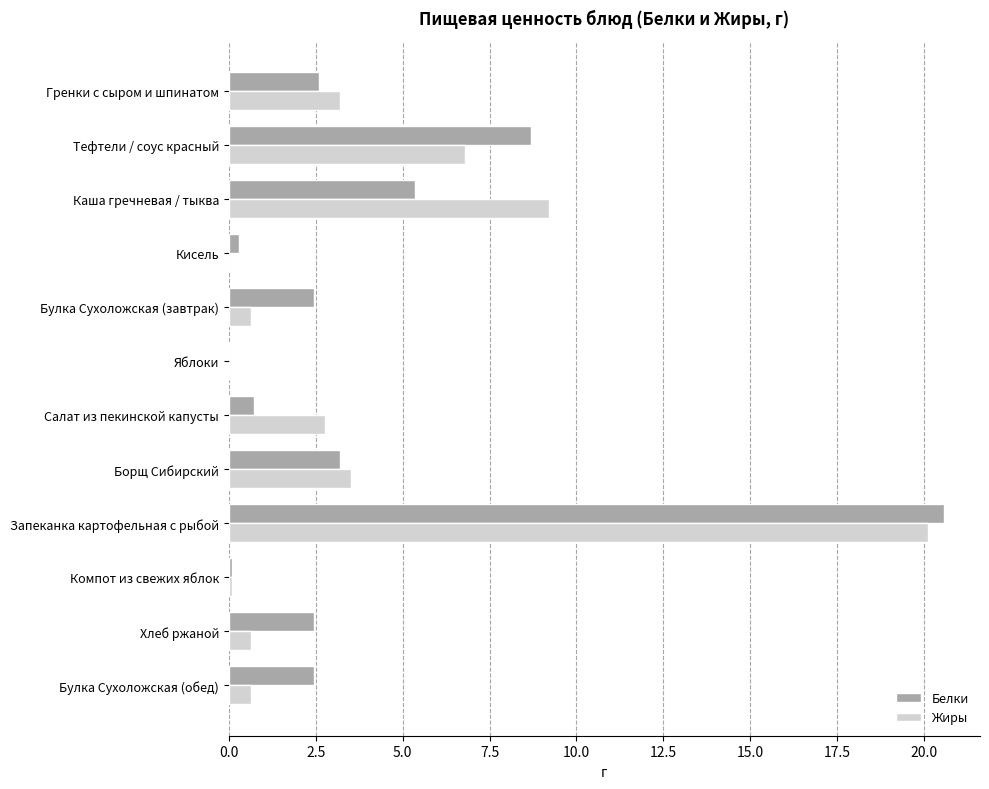

Which series changed the most between Тефтели / соус красный and Булка Сухоложская (завтрак)?

Белки